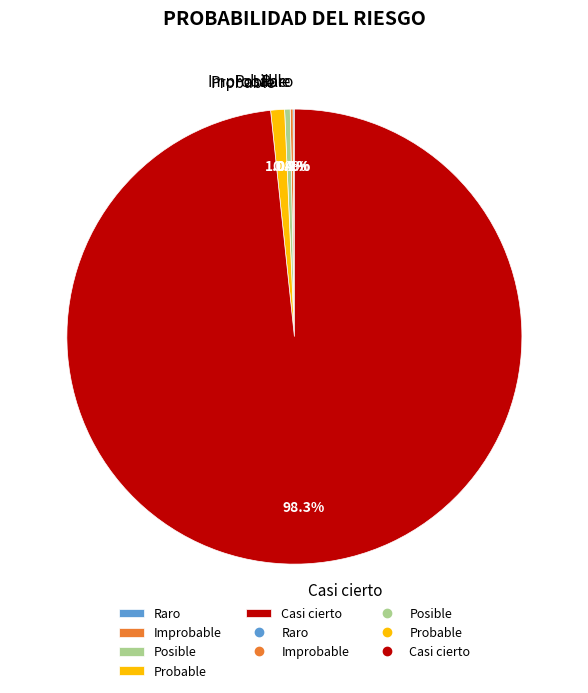

Which category has the biggest portion of the pie?

Casi cierto